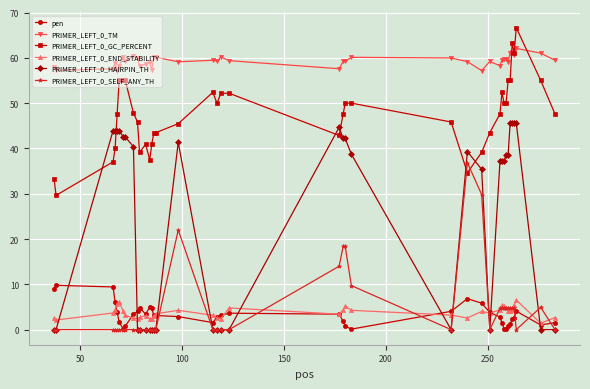

Which series has the largest range (max minus min)?

PRIMER_LEFT_0_HAIRPIN_TH